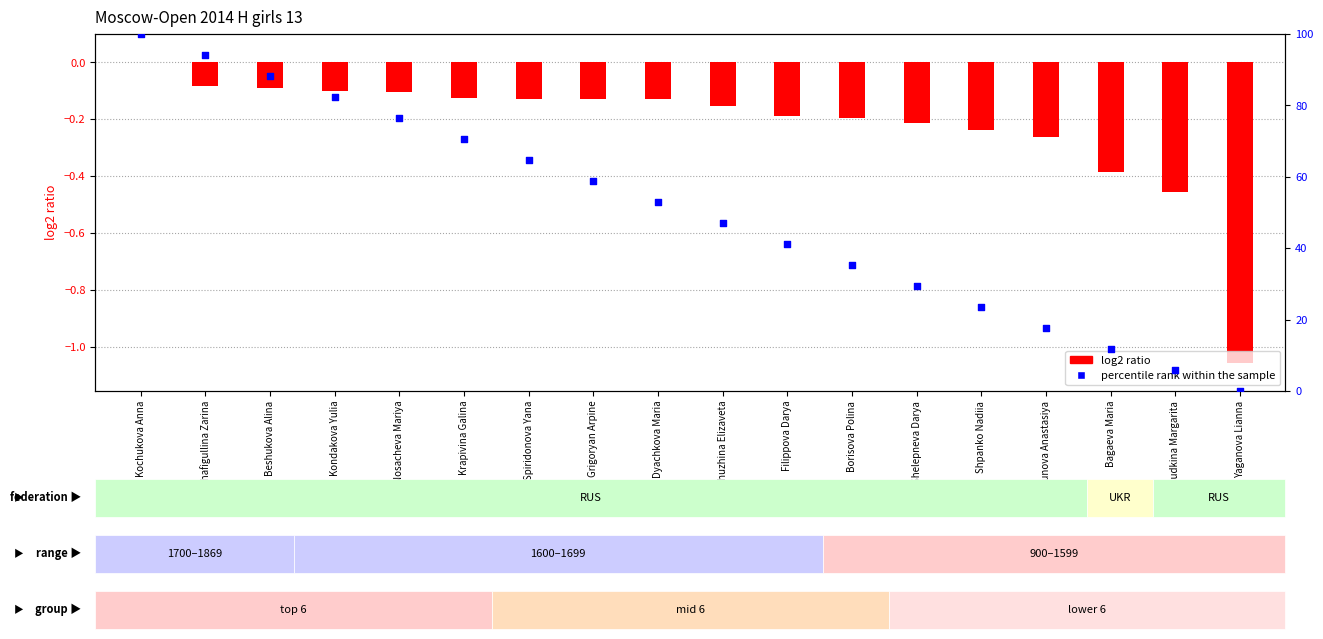

At which category is the sum across all series the highest?

Kochukova Anna